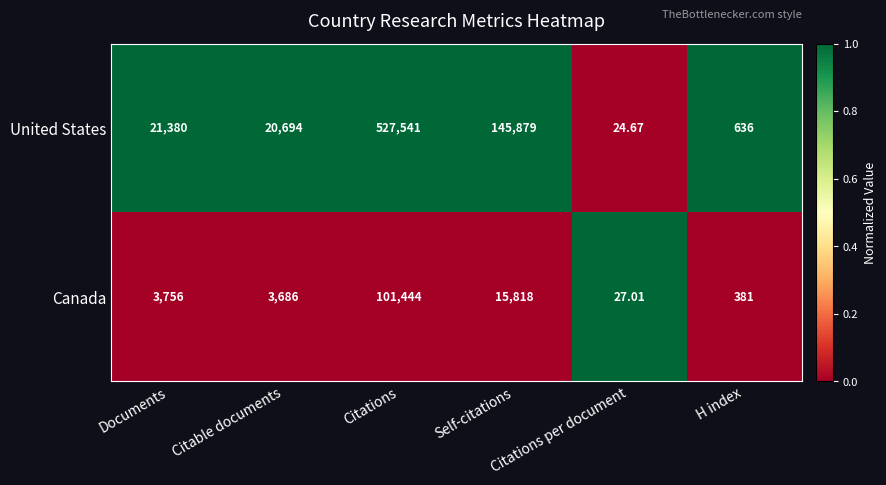

How many categories are shown in the chart?

6